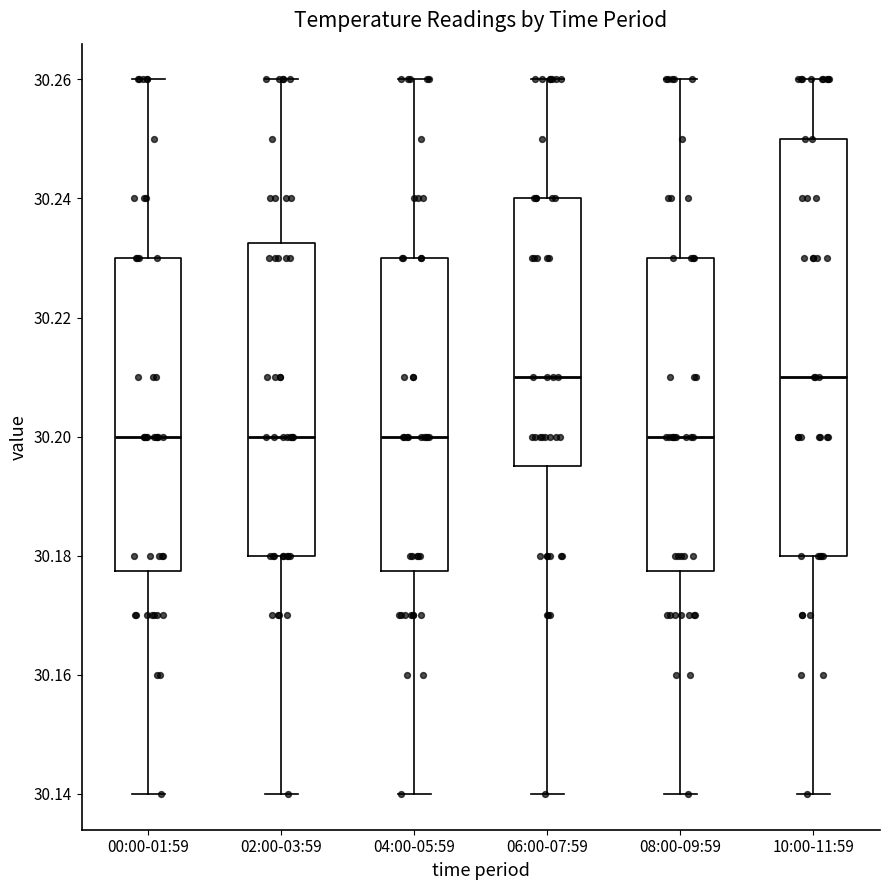

Which box is the tallest, from its lower edge to its upper edge?

10:00-11:59